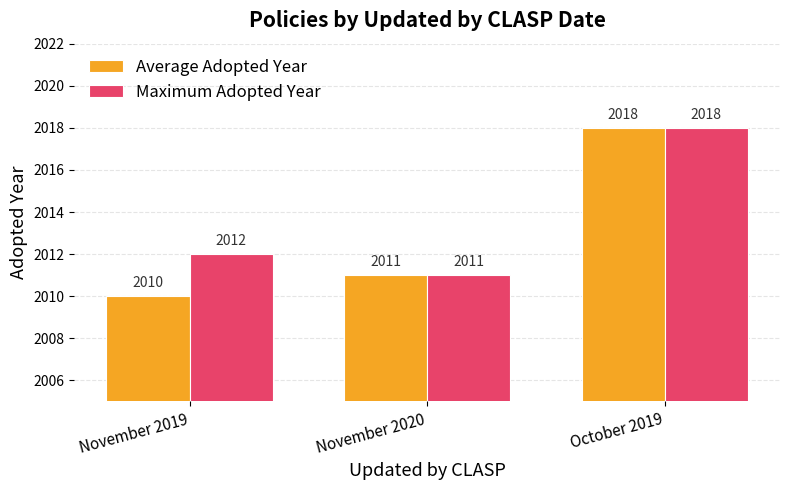

At how many categories does at least one series exceed 2013?

1